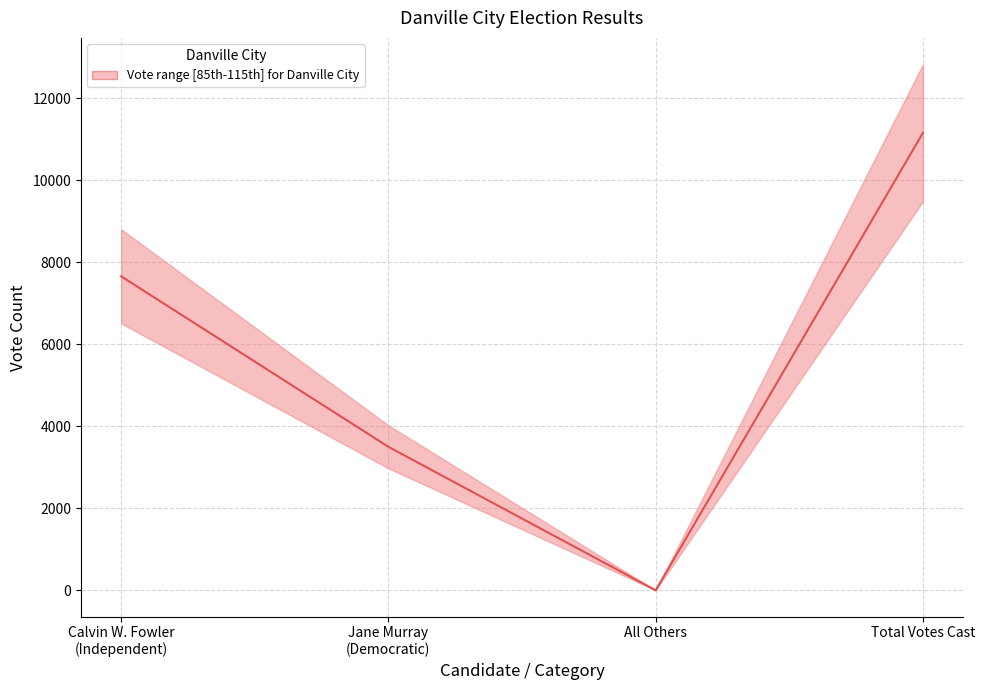

Which has a higher value, Jane Murray
(Democratic) or All Others?

Jane Murray
(Democratic)